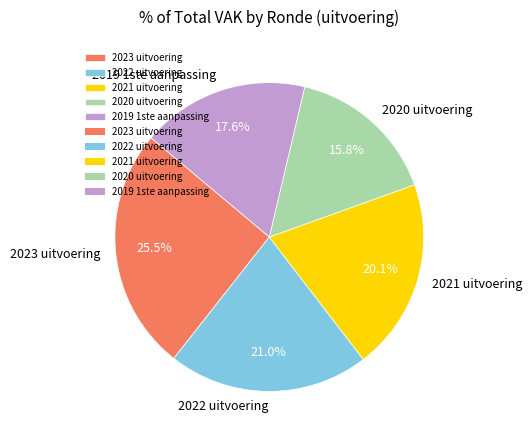

Does any single category account for the majority?

No